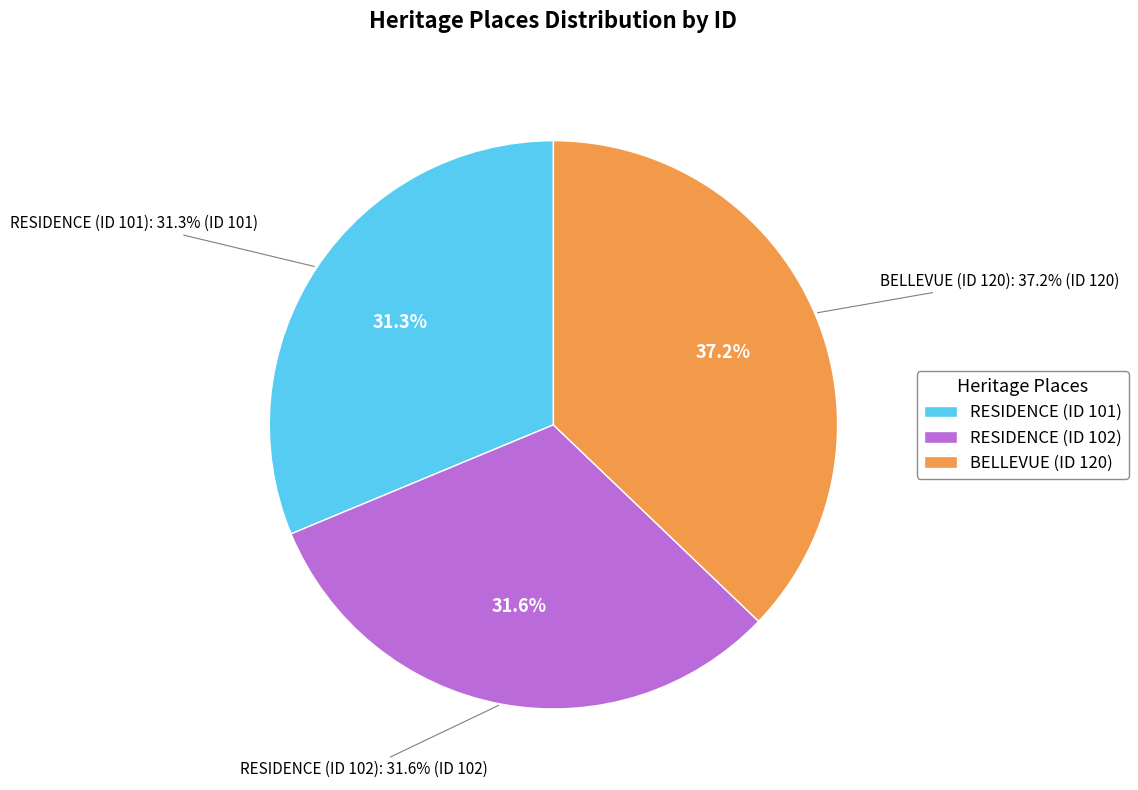

To the nearest percent, what is the difference between the BELLEVUE (ID 120) and RESIDENCE (ID 101) slice percentages?

6%